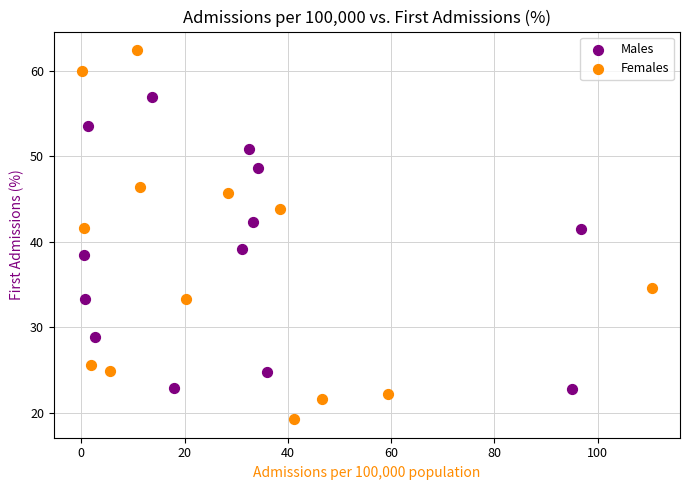

What are all the series names shown in the legend?

Males, Females